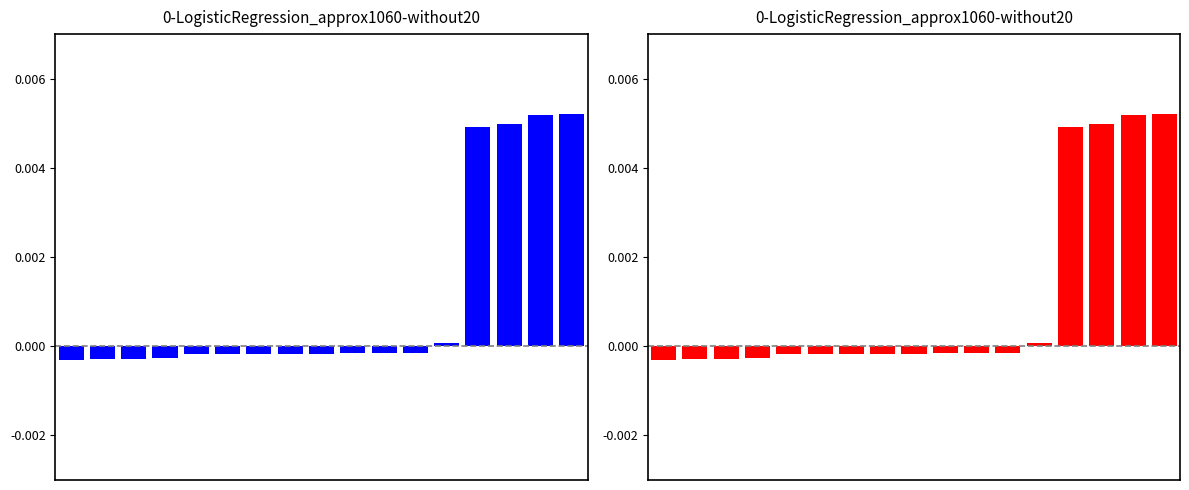

Between 15 and 13, which is larger?

15